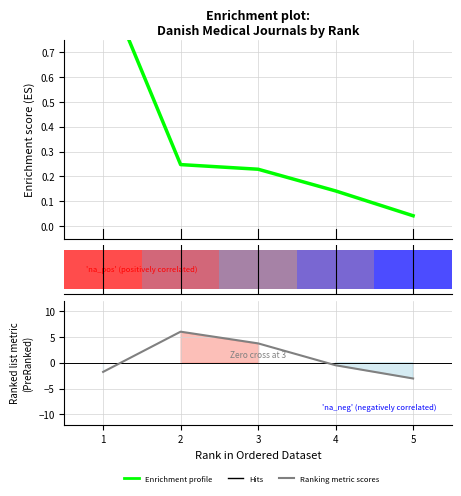

Read the Ranking metric scores value at 1.

-1.8